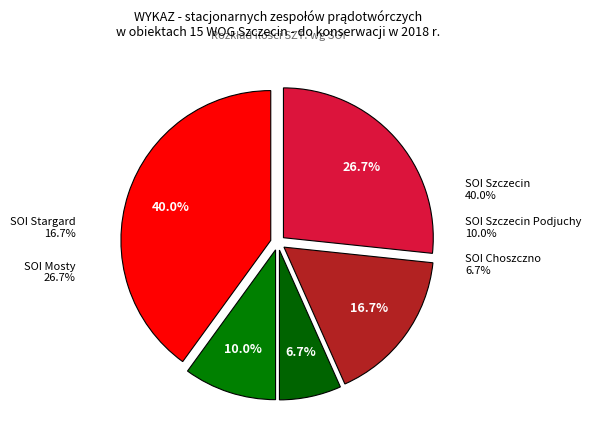

Between SOI Mosty and SOI Szczecin Podjuchy, which is larger?

SOI Mosty